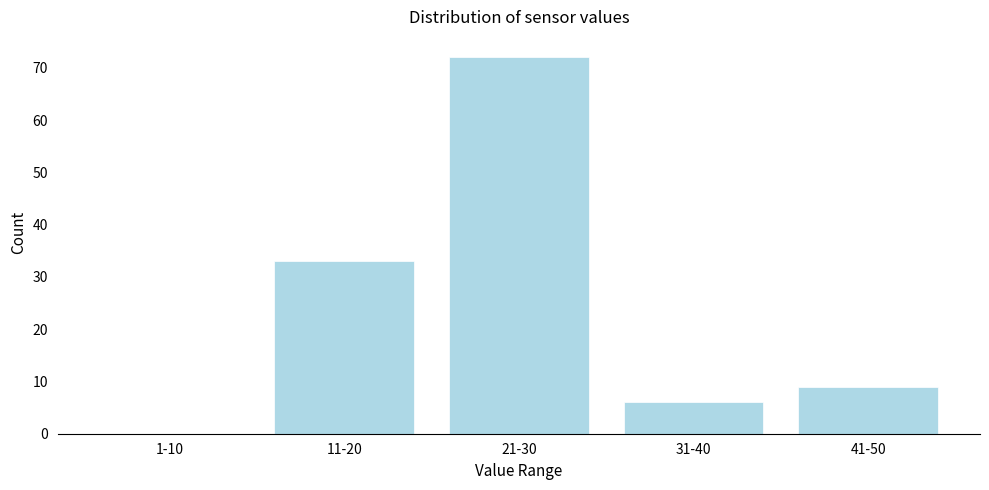

Reading left to right, list all the values displayed in this chart.

1-10=0	11-20=33	21-30=72	31-40=6	41-50=9